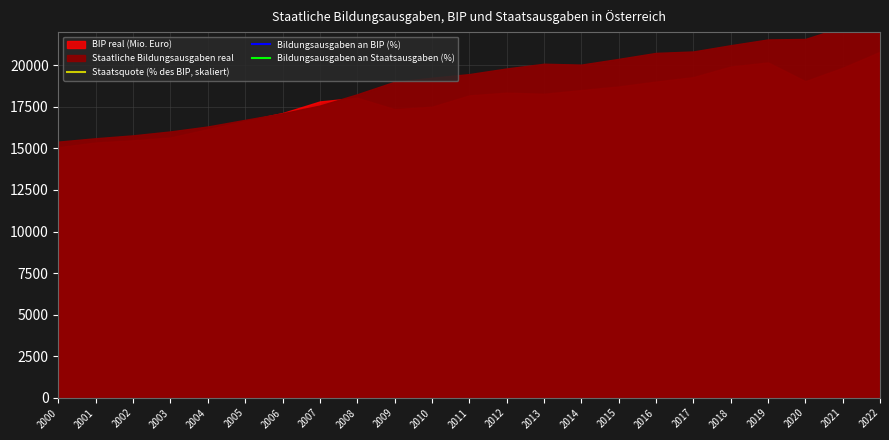

Where is Staatsquote (% des BIP, skaliert) nearest to the value 527500?

2010